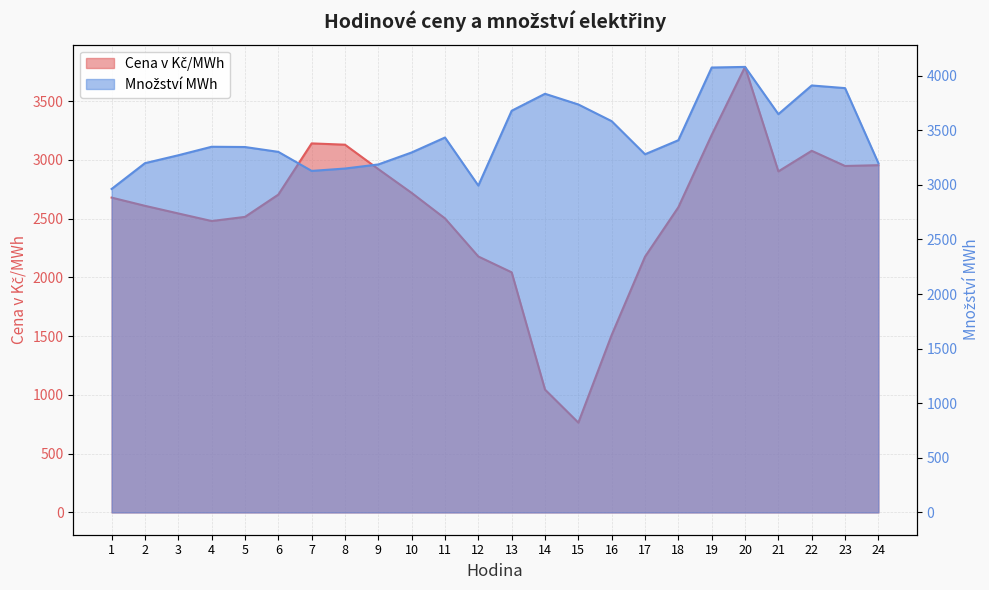

Reading right to left, transcribe all the data shown in this chart.

Cena v Kč/MWh: 2955.9	2949.0	3078.3	2903.0	3792.2	3213.7	2597.9	2176.9	1511.0	764.5	1045.6	2043.7	2178.7	2502.7	2719.8	2922.4	3130.2	3141.3	2705.3	2515.7	2480.5	2545.0	2610.0	2679.9
Množství MWh: 3198.2	3885.3	3909.6	3647.1	4079.5	4073.9	3408.3	3279.7	3582.7	3735.6	3833.5	3678.1	2992.9	3433.0	3296.2	3186.5	3149.0	3127.3	3301.7	3346.0	3348.4	3270.5	3198.1	2962.1